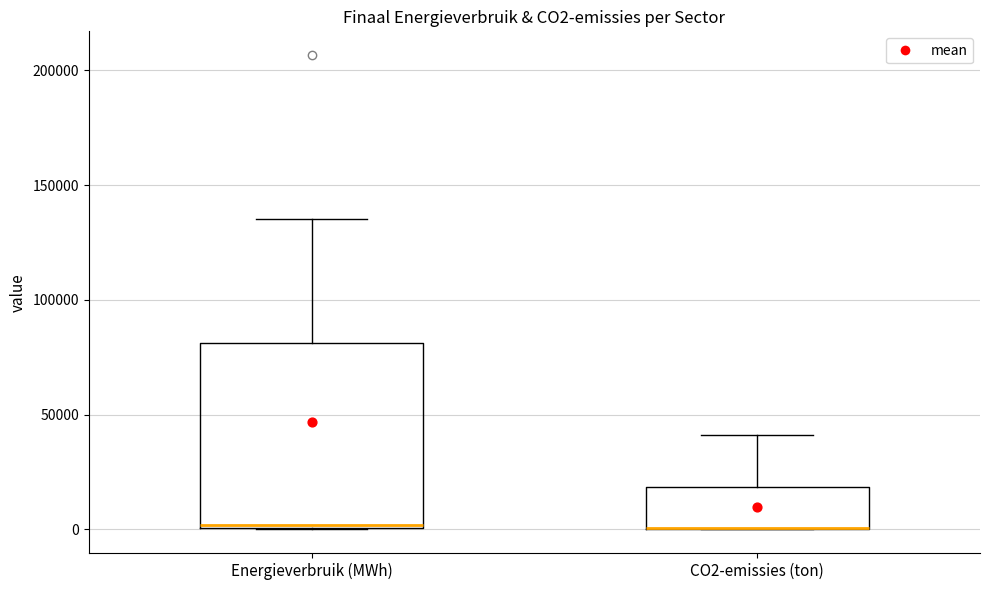

Reading left to right, transcribe this box plot: for each box, give where its median line is, the range the box spans, and where its two whiskers end, as read against the y-axis. The values are not printed on the chart, so give them approximately, as read against the axis.

Energieverbruik (MWh): median 0 (just above the box's lower edge), box 0 to 80000, whiskers 0 to 135000
CO2-emissies (ton): median 0 (drawn on the box's lower edge), box 0 to 20000, whiskers 0 to 40000